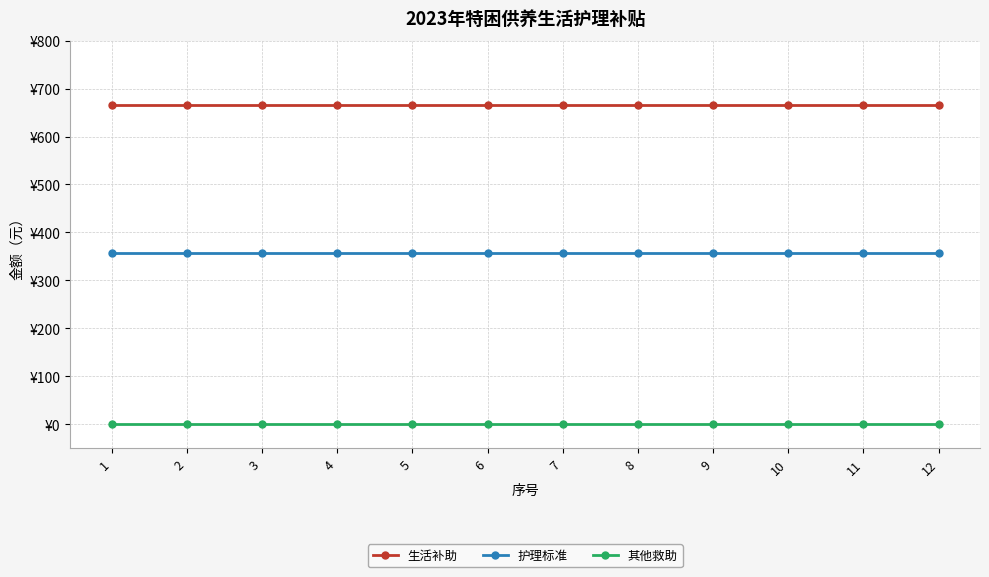

True or false: 其他救助 and 生活补助 cross at least once.

False